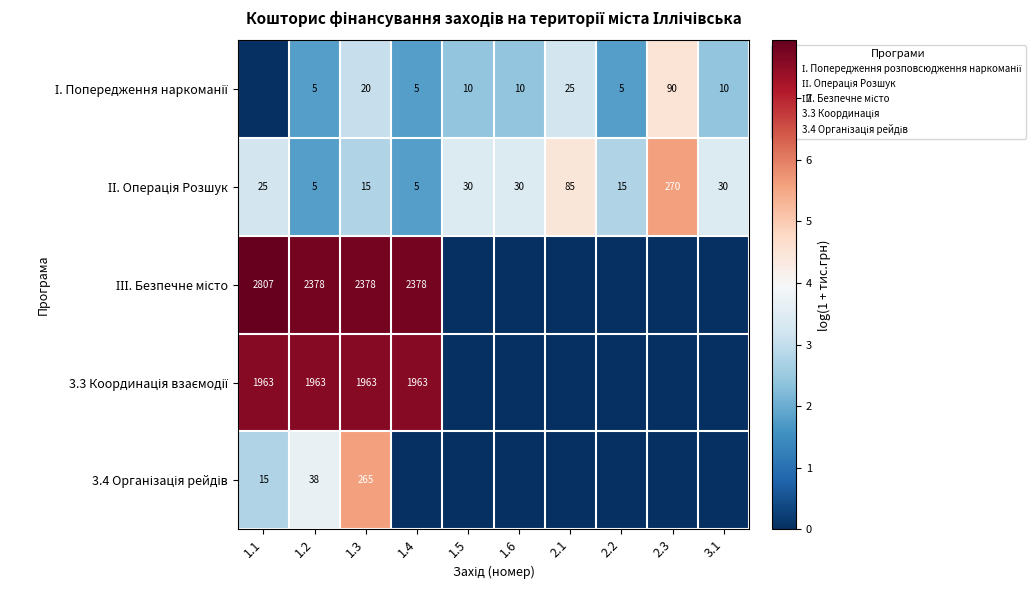

What is the sum of all ІІ. Операція Розшук values?

32.7